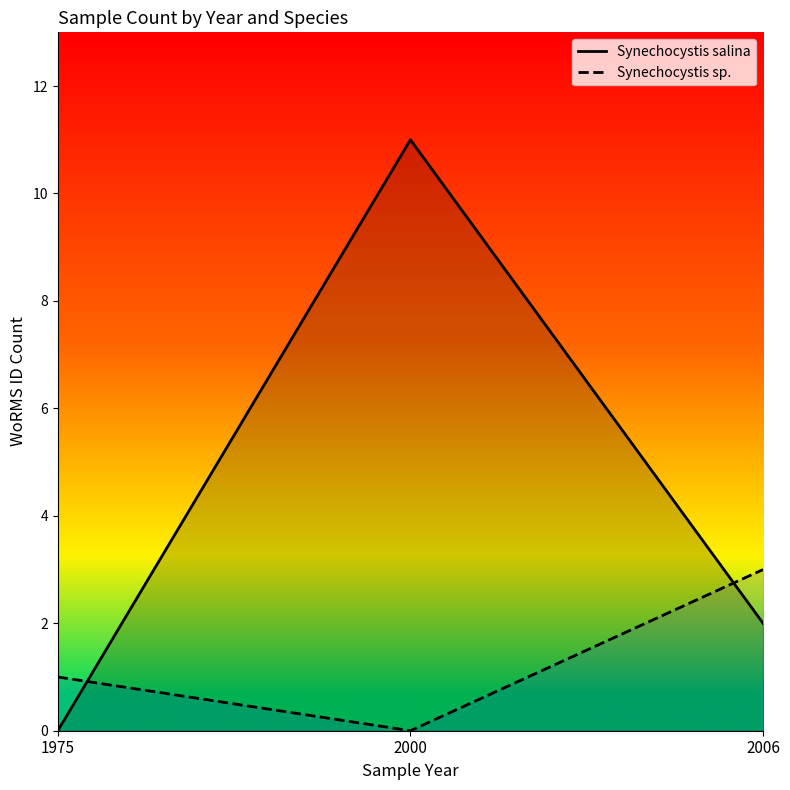

List the series in order of their overall mean, lowest first.

Synechocystis sp., Synechocystis salina